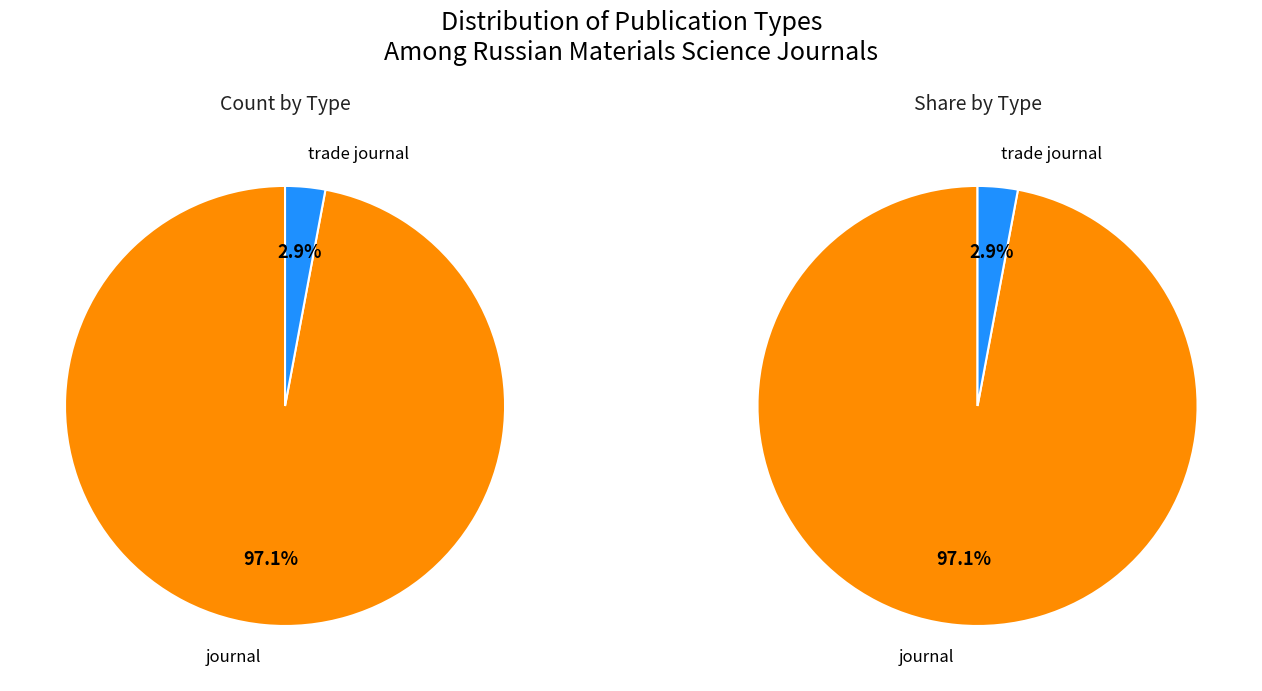

What is the ratio of the value at journal to the value at trade journal?

33.0